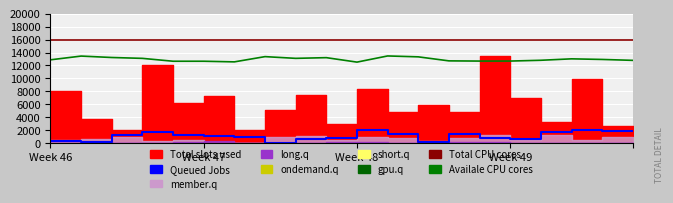

What is the value of the Queued Jobs point at the 20th from the left?

1943.1